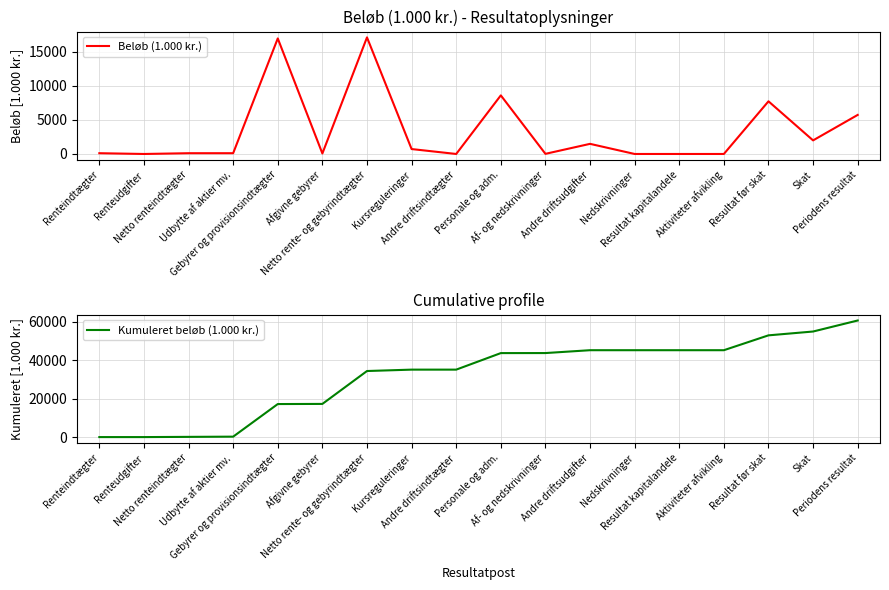

What position from the right is Udbytte af aktier mv.?

15